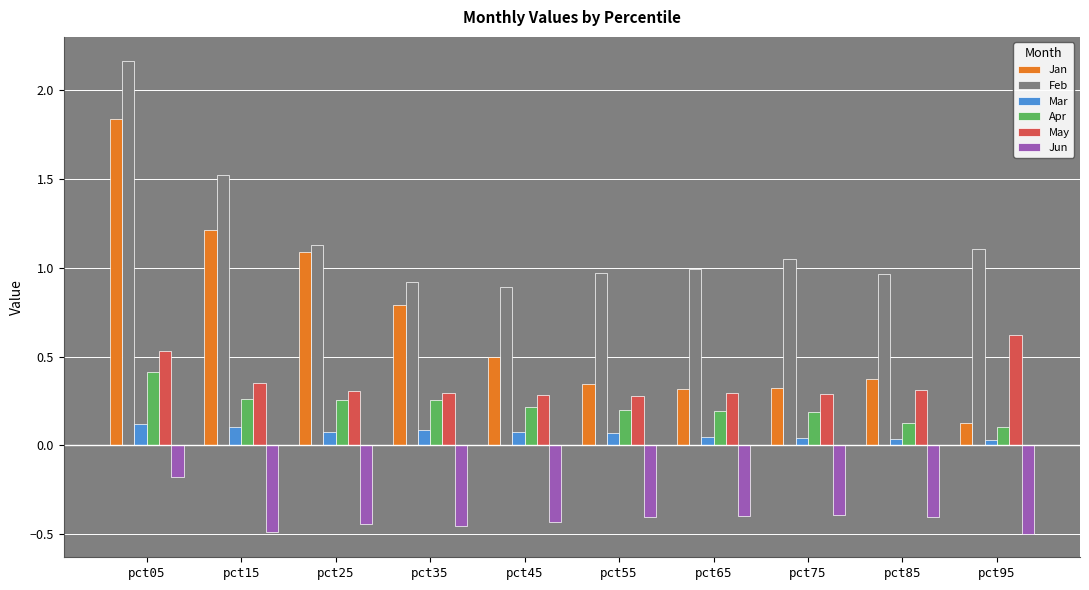

How many bars are there in each group?

6